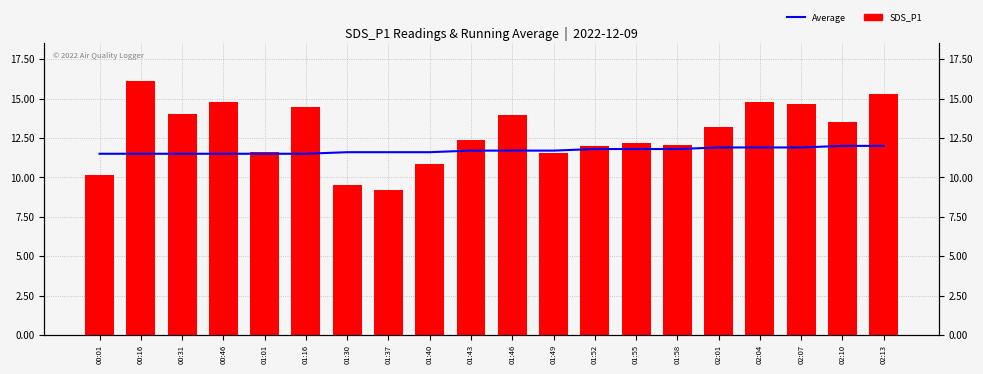

What is the average value of the Average series?

11.7